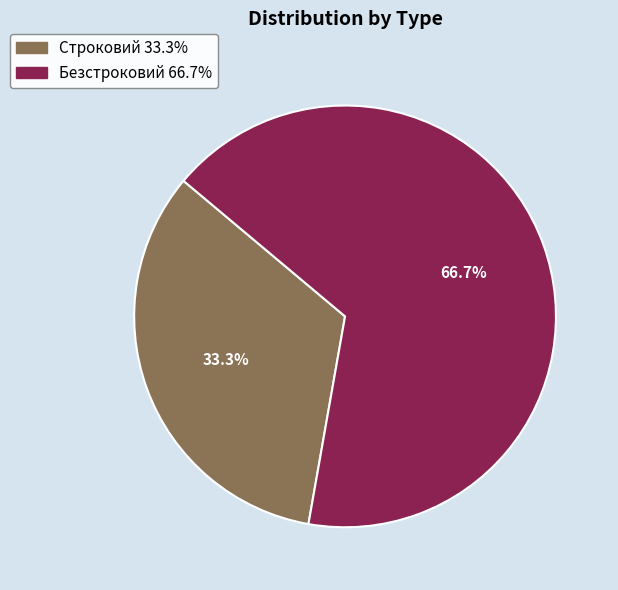

To the nearest percent, what portion does Безстроковий represent?

67%